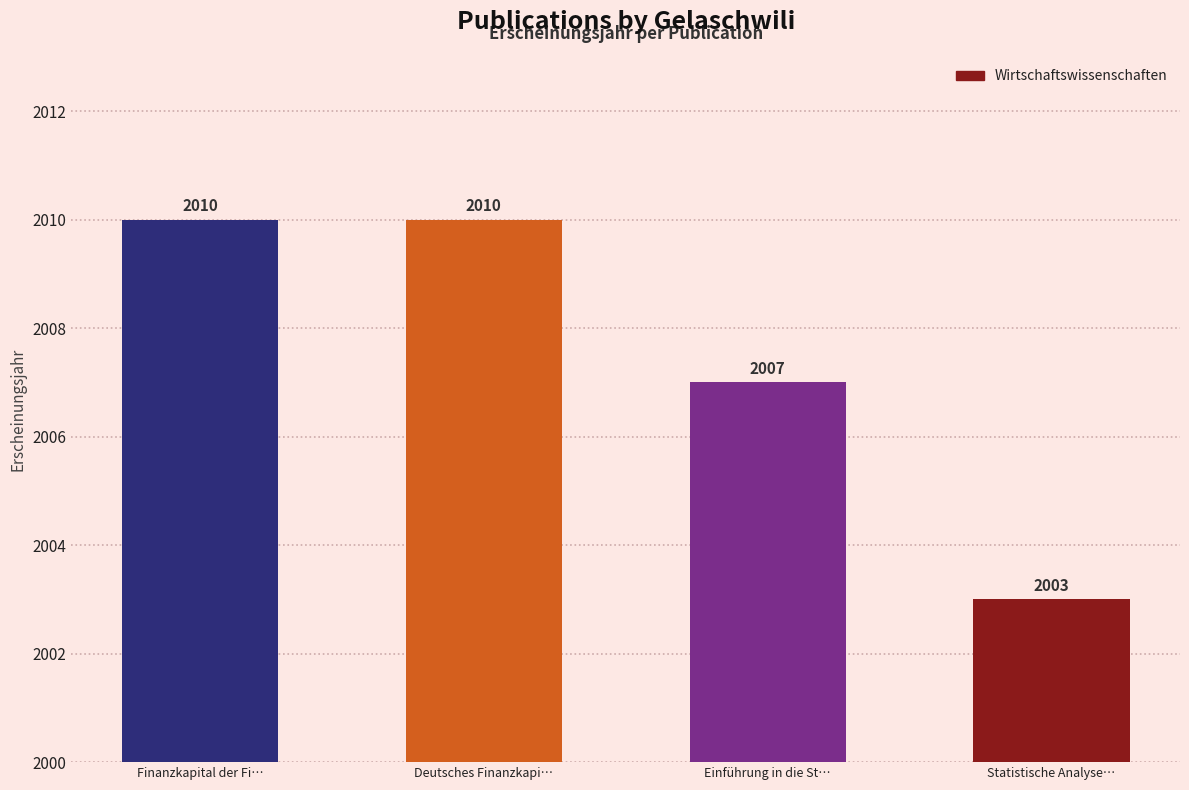

What position from the right is Deutsches Finanzkapi…?

3